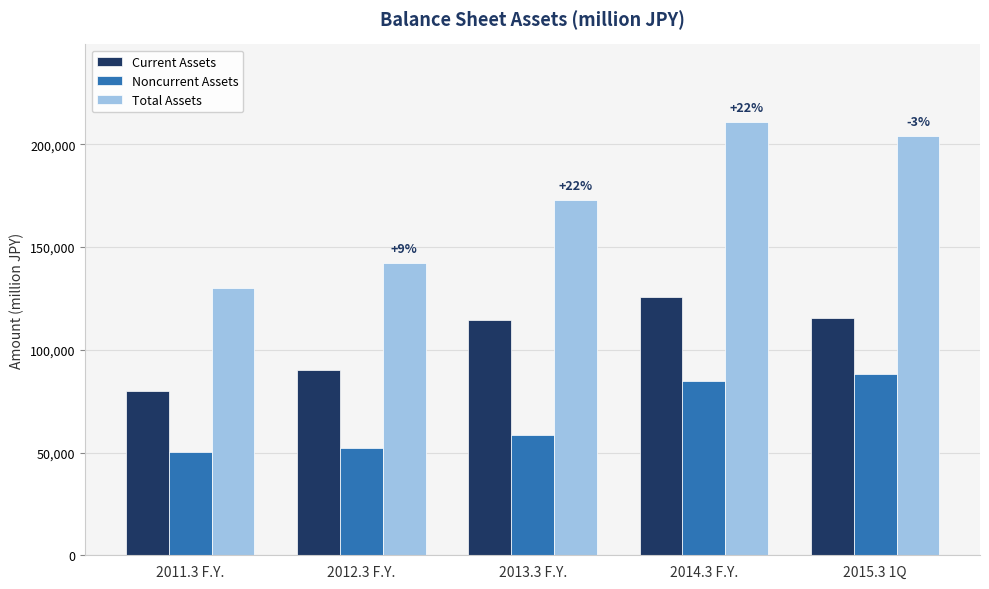

The value of Current Assets at 2014.3 F.Y. is 125823. True or false?

True